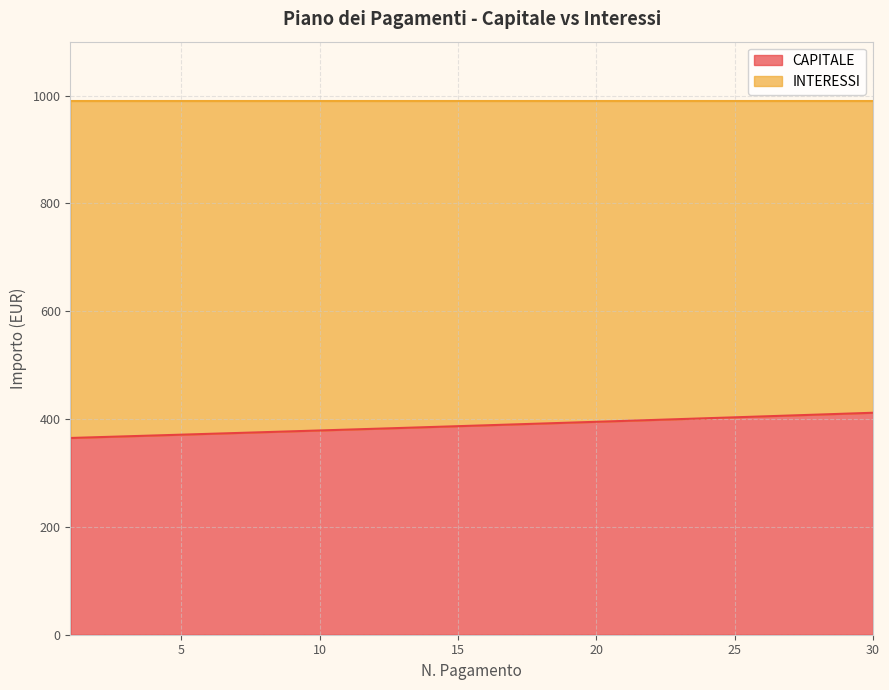

What is the approximate value at 13?

383.6